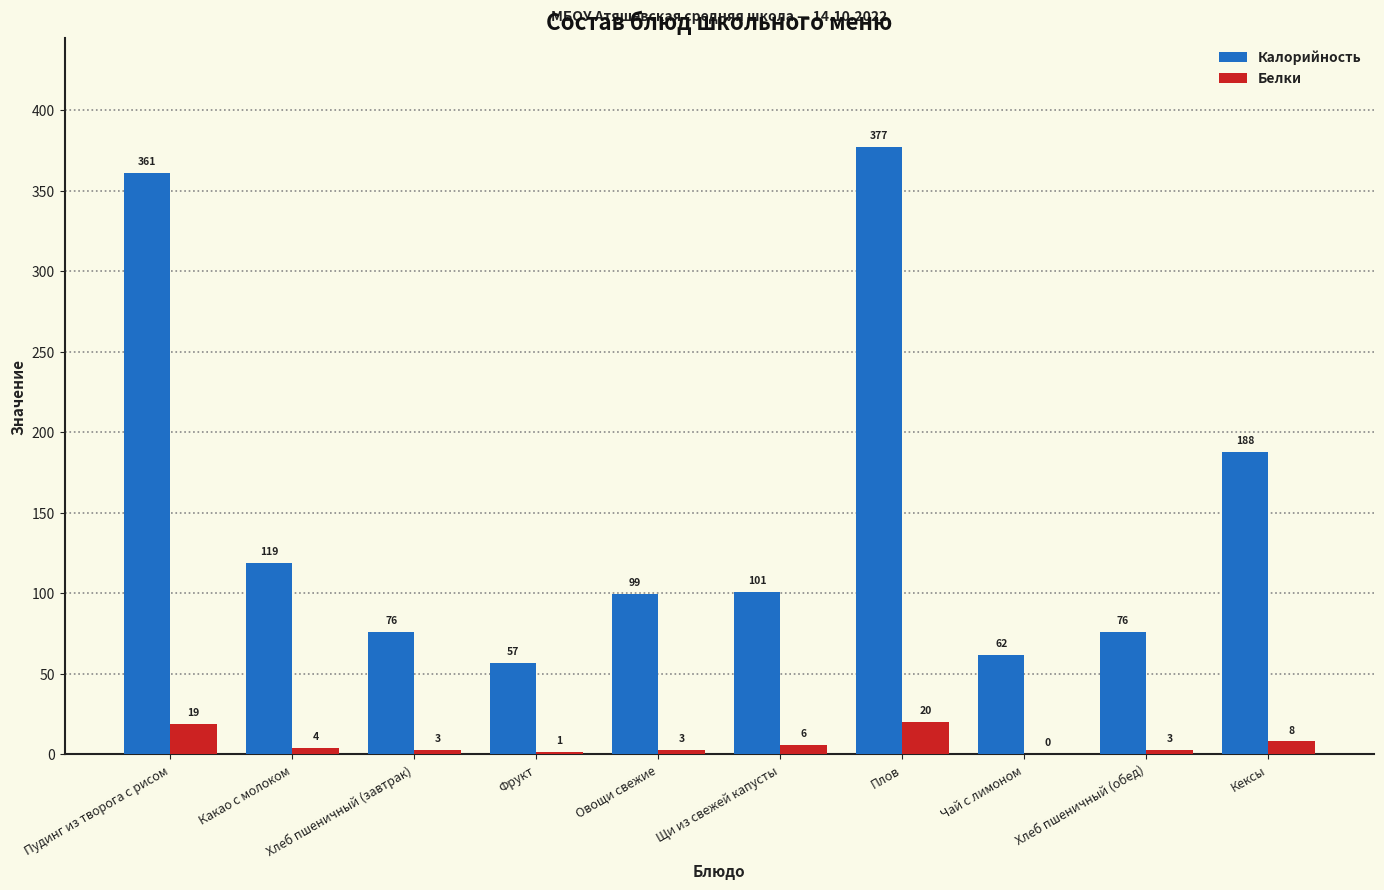

The Калорийность series shows 96.0 at Чай с лимоном. True or false?

False